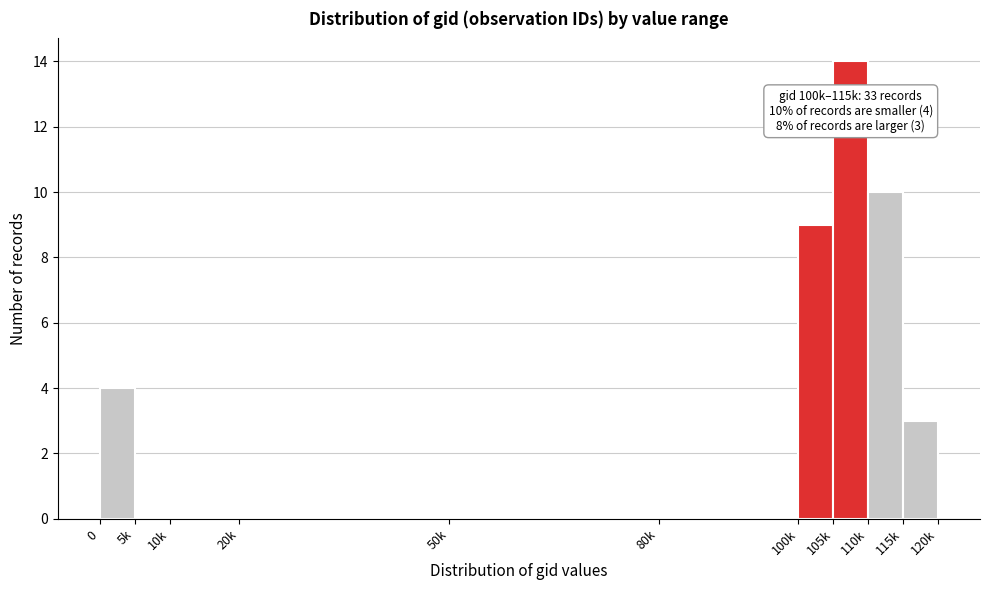

Reading left to right, extract all data points from this chart.

0=4	5k=0	10k=0	20k=0	50k=0	80k=0	100k=9	105k=14	110k=10	115k=3